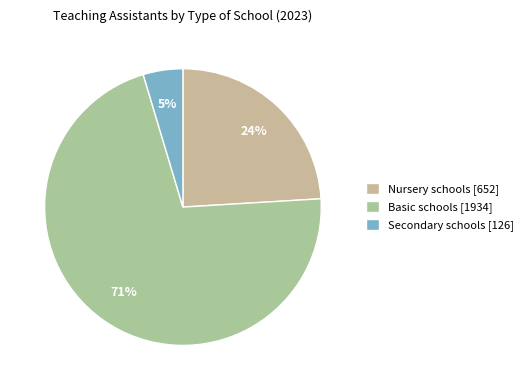

What is the largest slice in the pie chart?

Basic schools